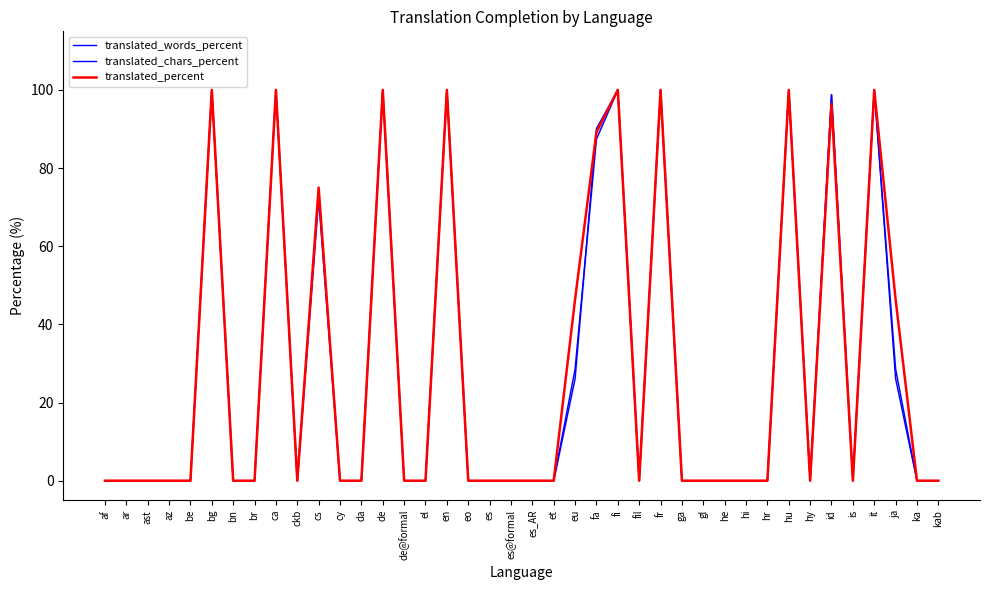

At which label is translated_words_percent closest to 50?

cs